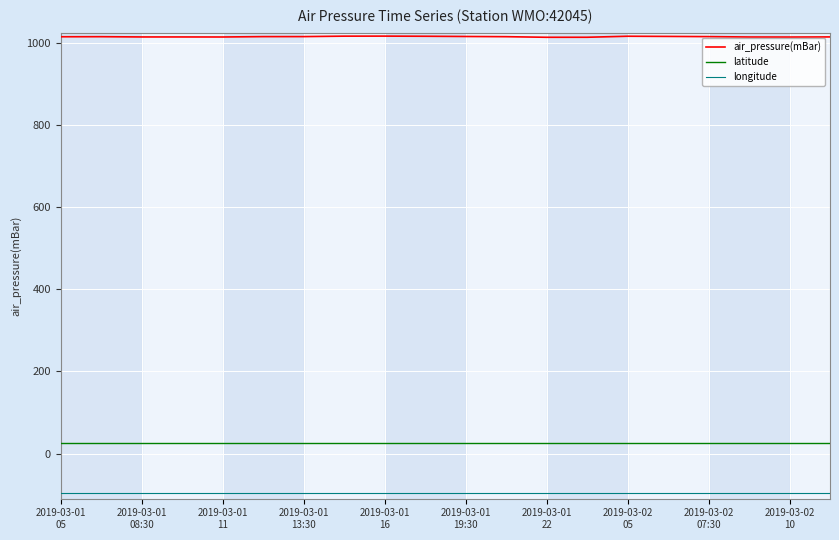

Rank the series by their maximum value, from lowest to highest.

longitude, latitude, air_pressure(mBar)